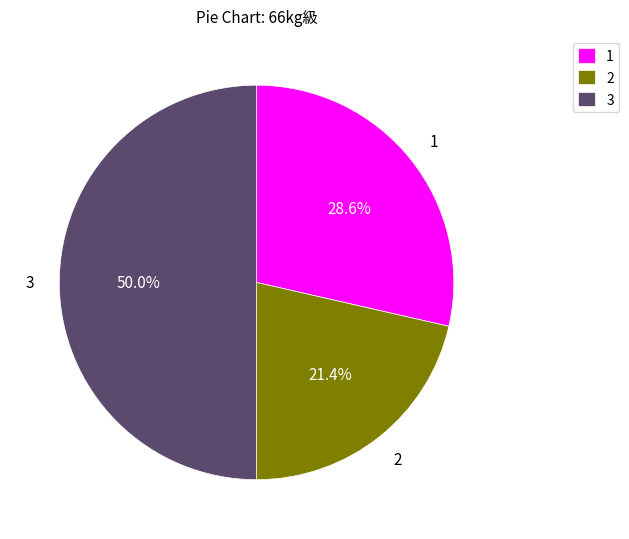

Count the number of slices in the pie.

3